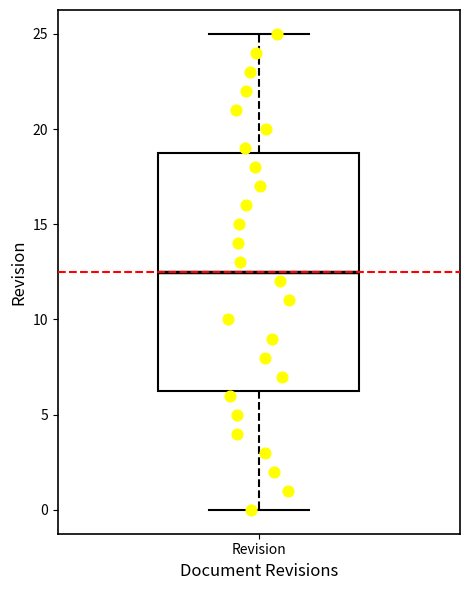

Read this box plot against the y-axis: the position of the median line, the range covered by the box, and the ends of both whiskers. The values are not printed on the chart, so give them approximately, as read against the axis.

median 12.5, box 6.5 to 19.0, whiskers 0.0 to 25.0